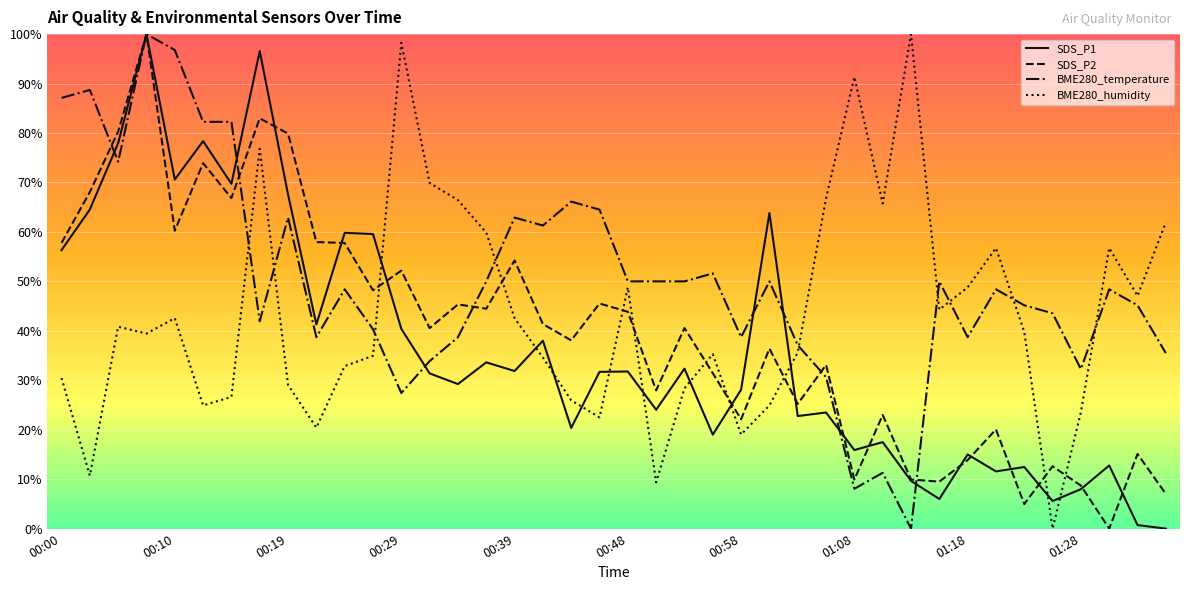

What is the sum of all BME280_humidity values?

17.3